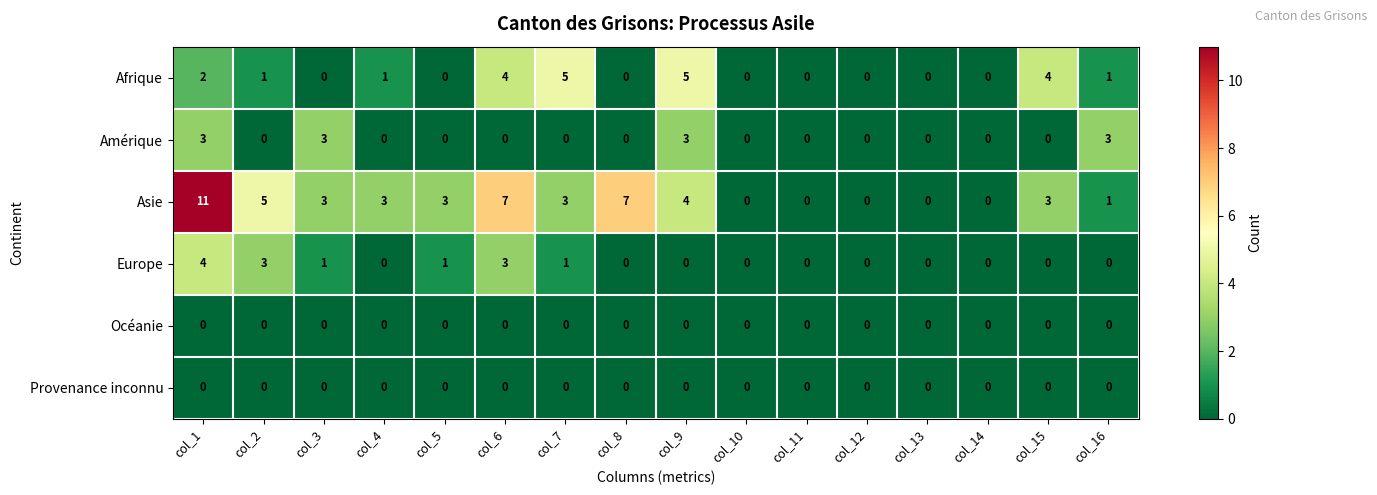

What is the difference between the second highest and second lowest values in the Asie series?

7